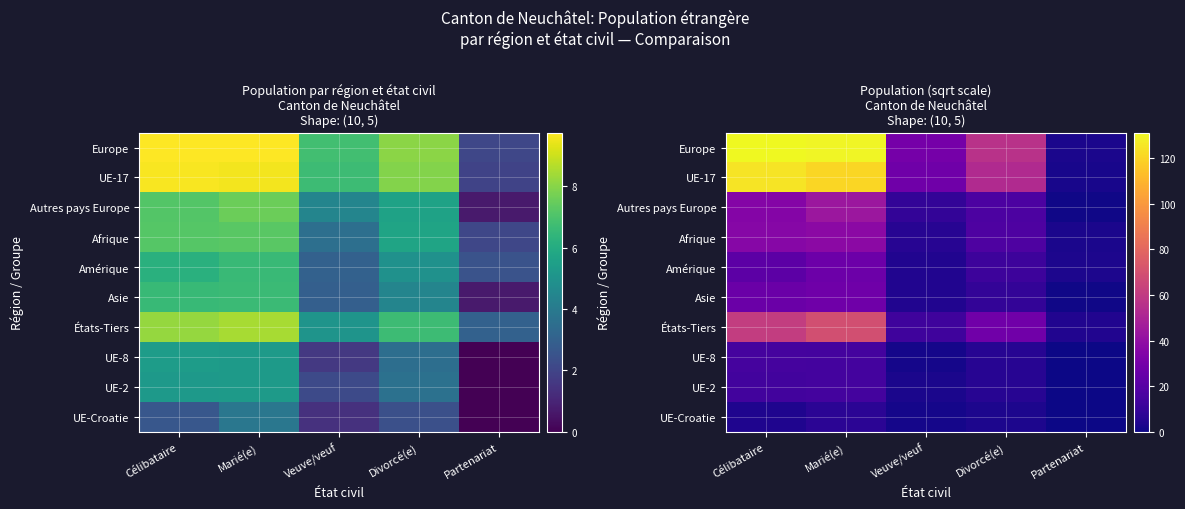

Which series has the widest spread of values?

Europe